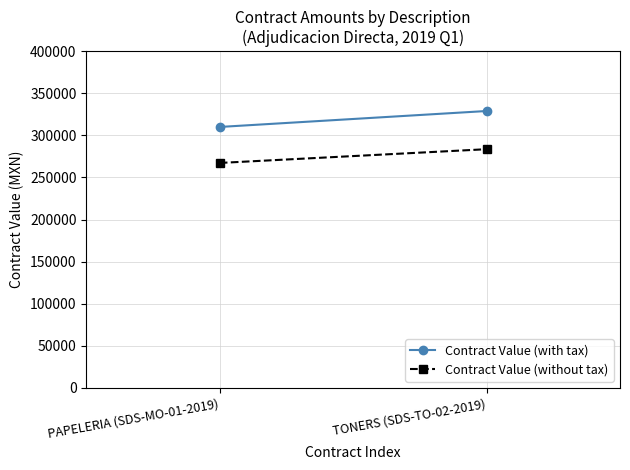

Rank the series by their average value, from highest to lowest.

Contract Value (with tax), Contract Value (without tax)